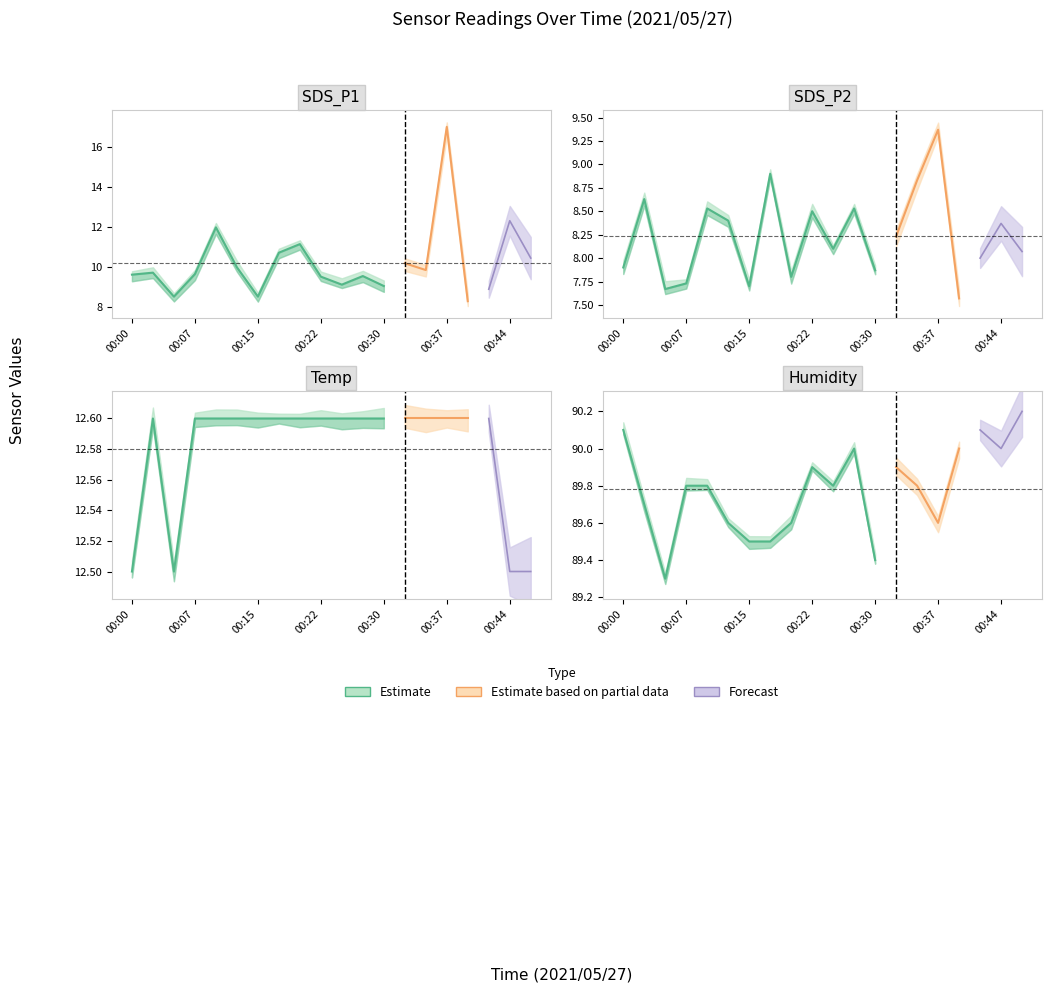

Which label corresponds to the smallest value in the chart?

00:39